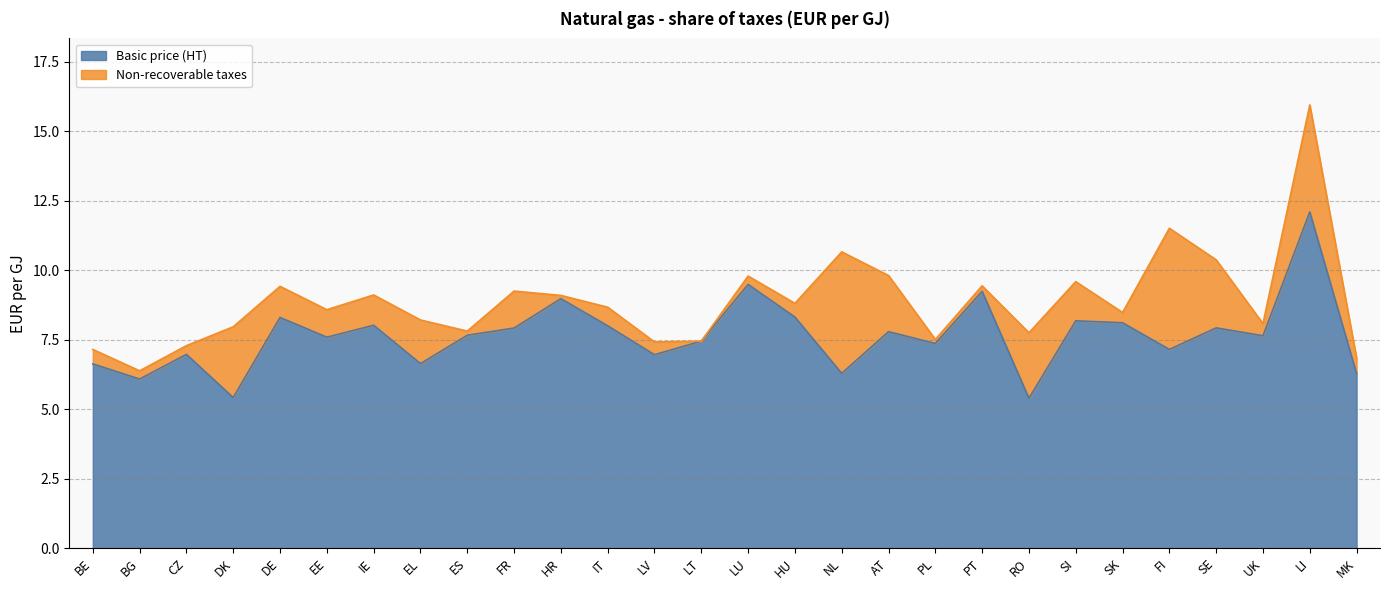

True or false: there are more than 2 points higher than both neighbors.

True